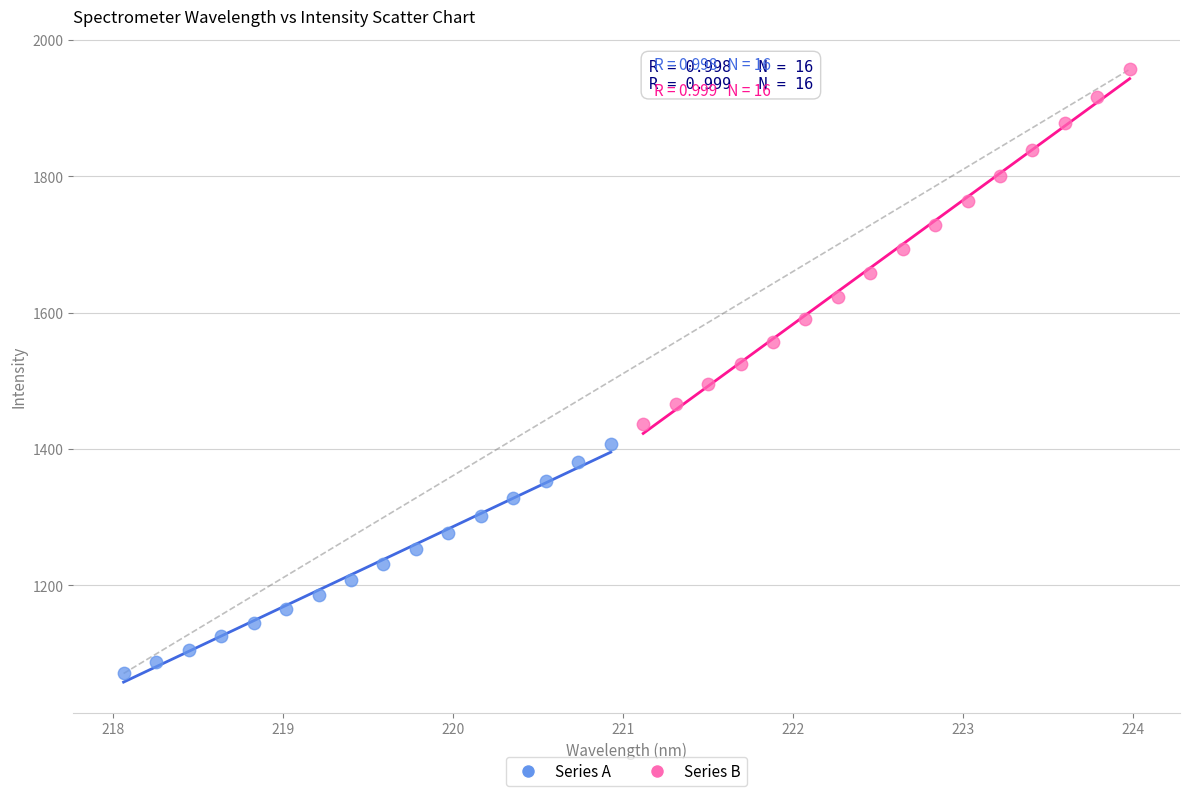

Which series has the widest spread of Y values?

Series B